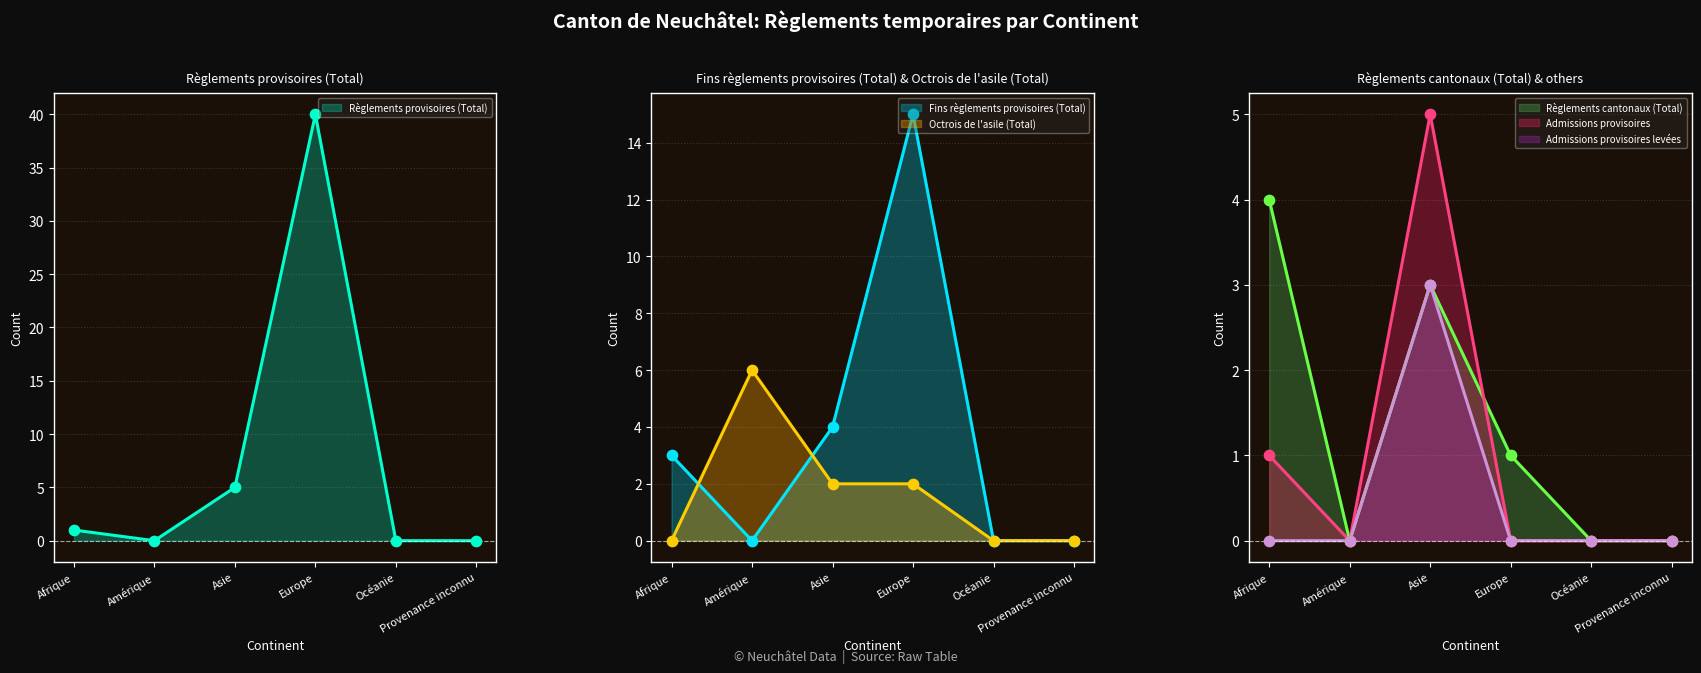

Which series contains the lowest Y value?

Règlements provisoires (Total)